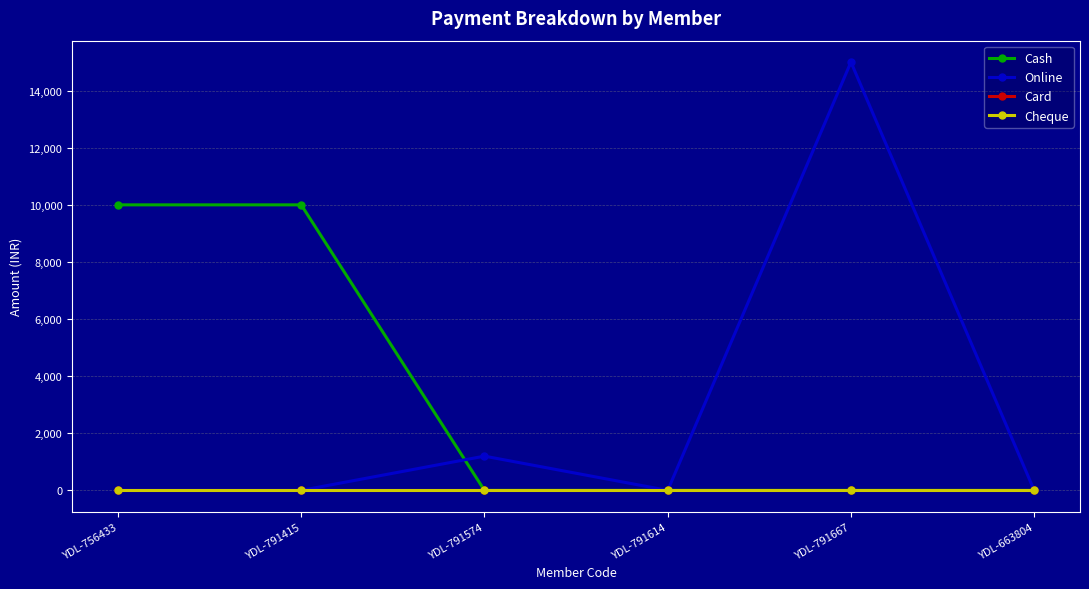

Which category has the lowest value across all series?

YDL-791574